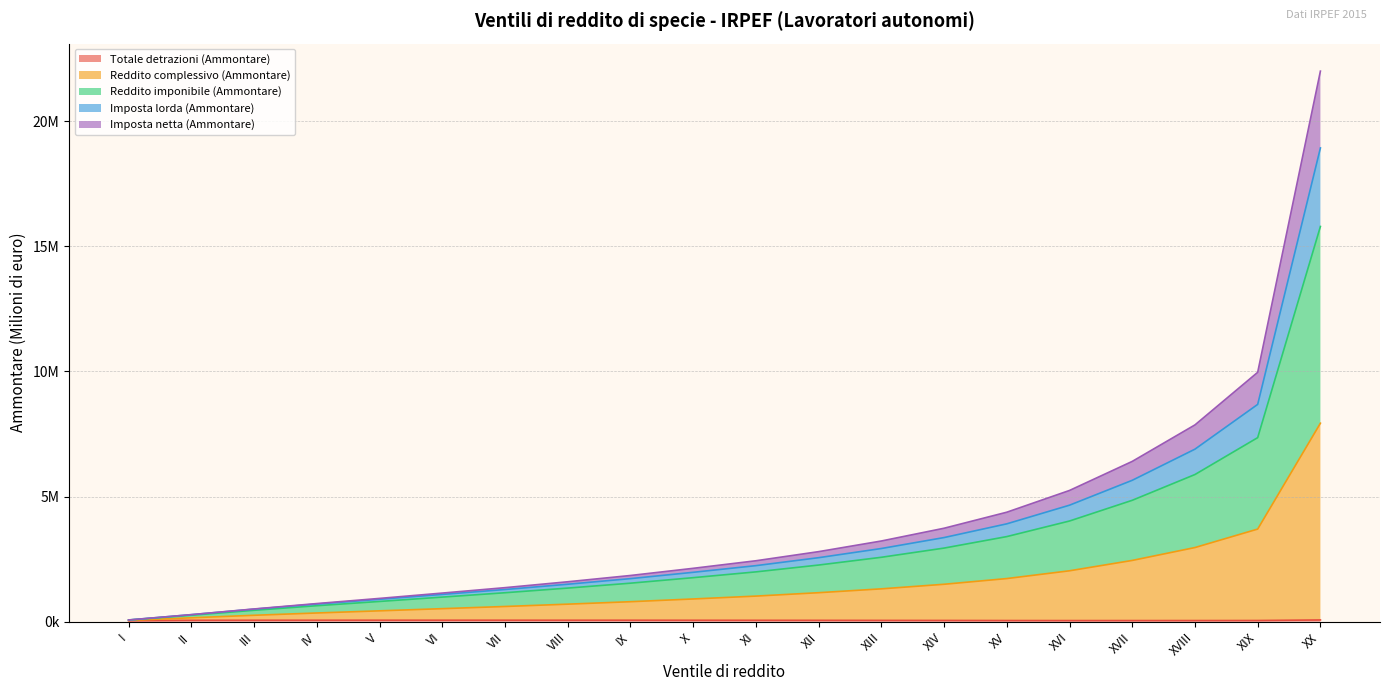

Does the chart have visible grid lines?

Yes